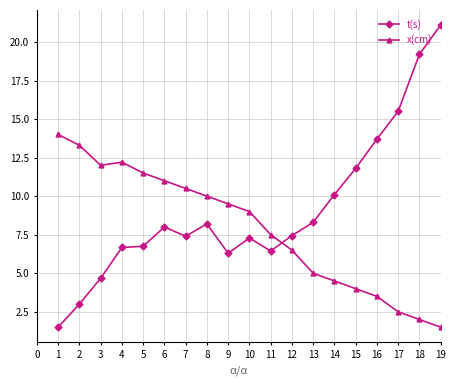

Count the number of categories in the chart.

19